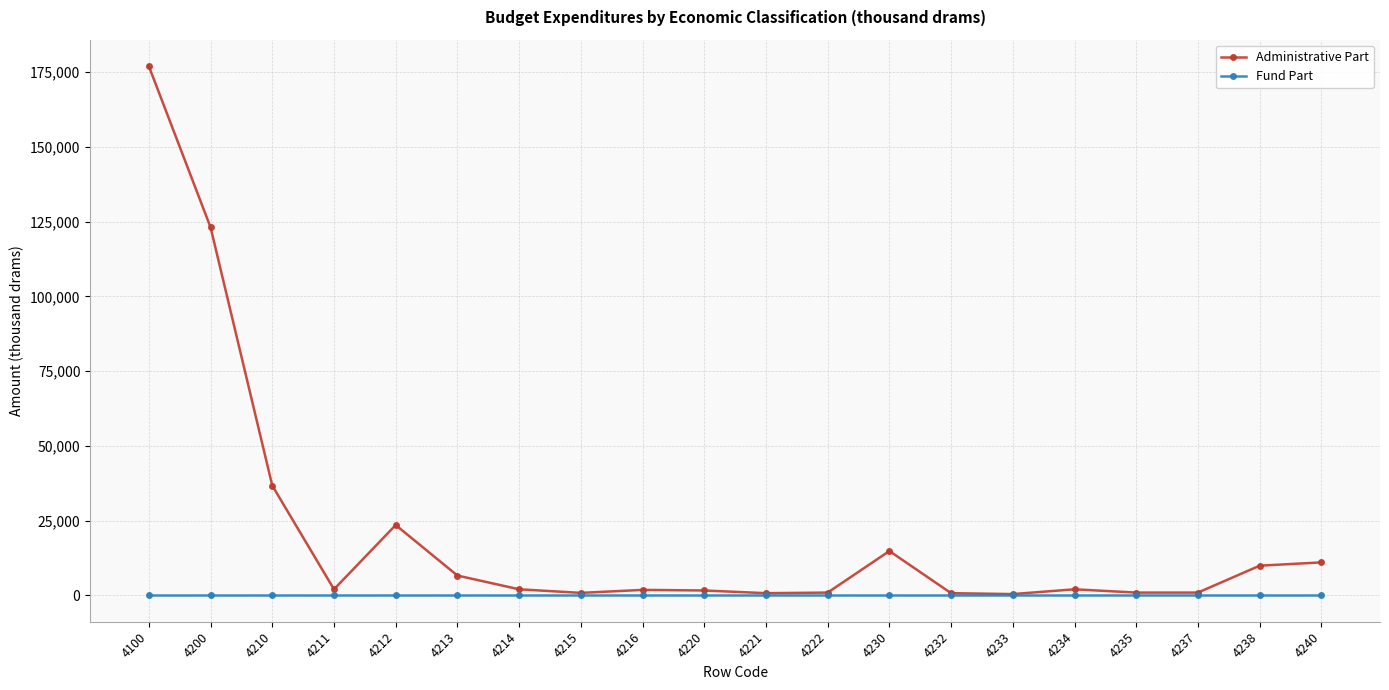

How many series are shown in this chart?

2